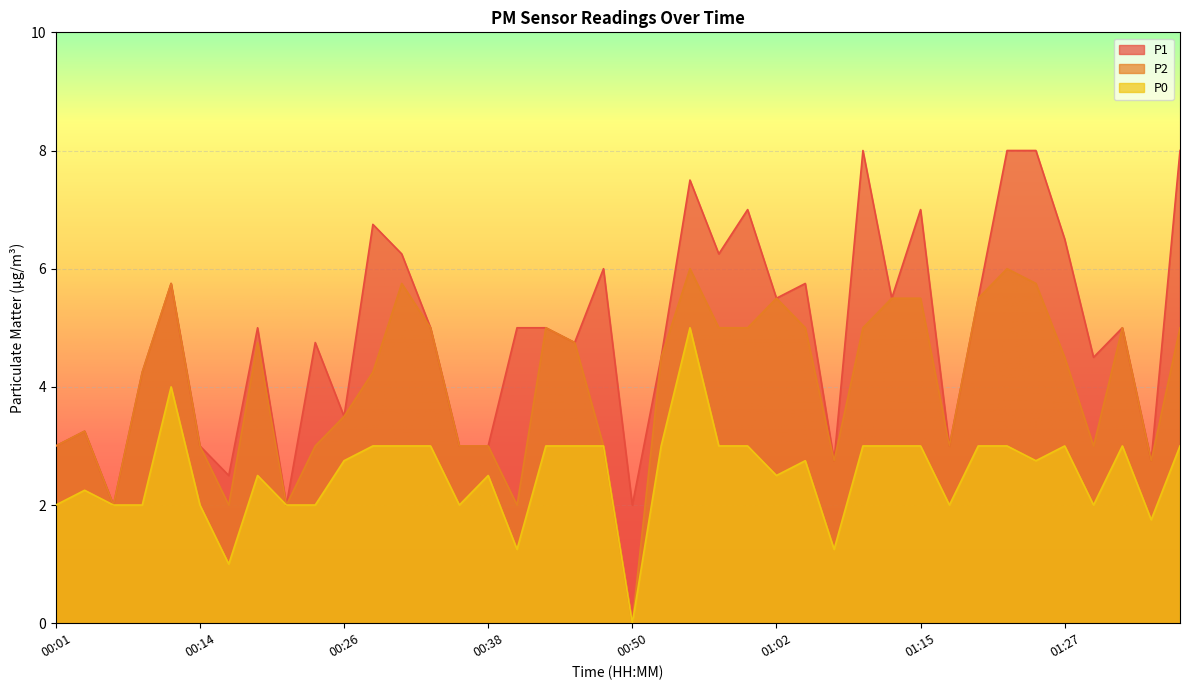

The value of P2 at 00:43 is 2.0. True or false?

False